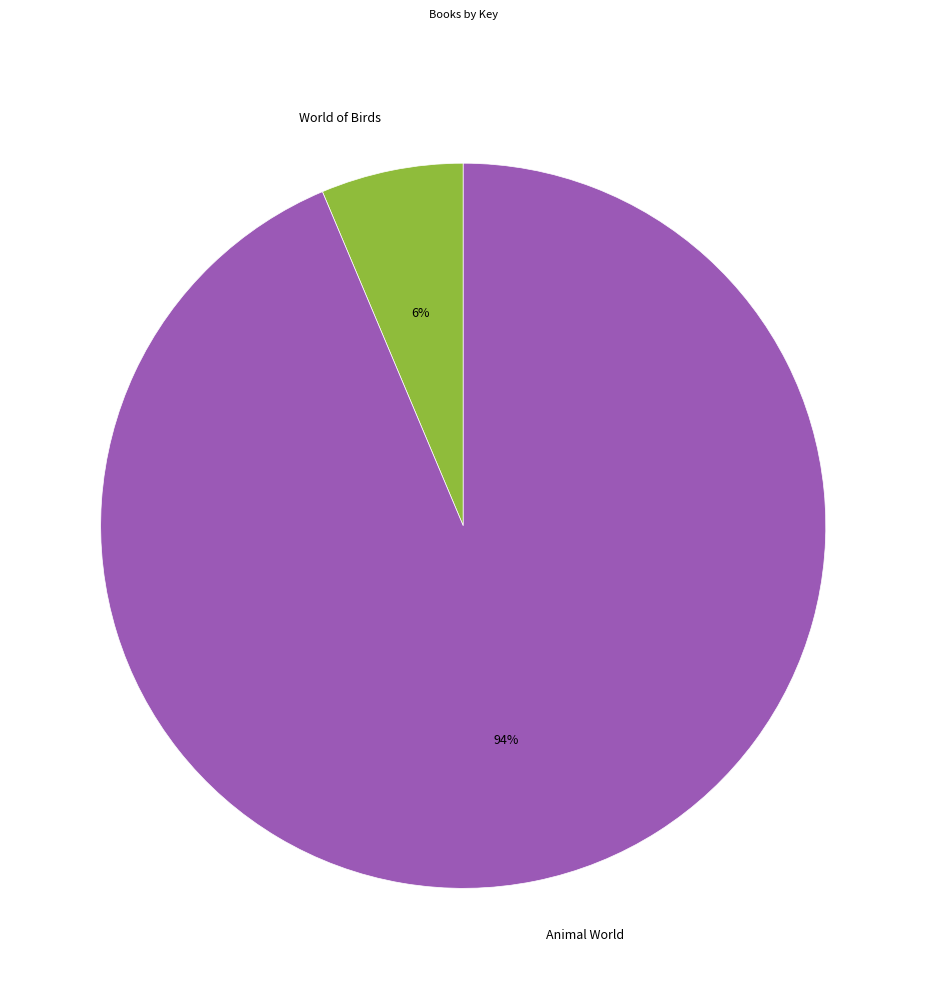

To the nearest percent, what is the average slice percentage?

50%